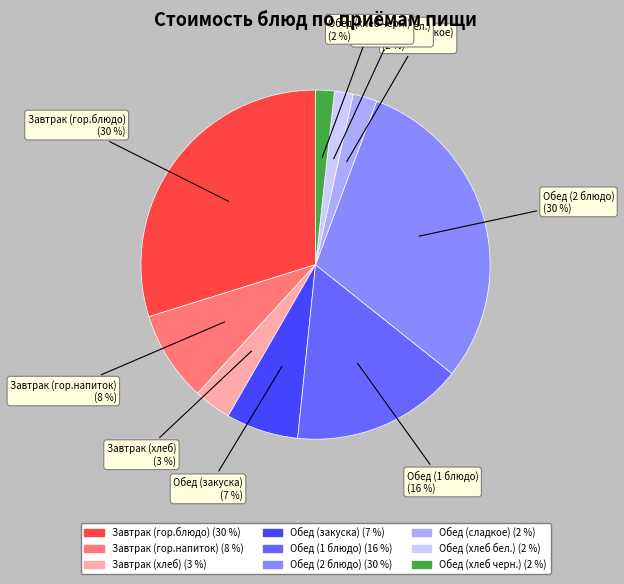

Does Обед (1 блюдо) represent more than half of the total?

No